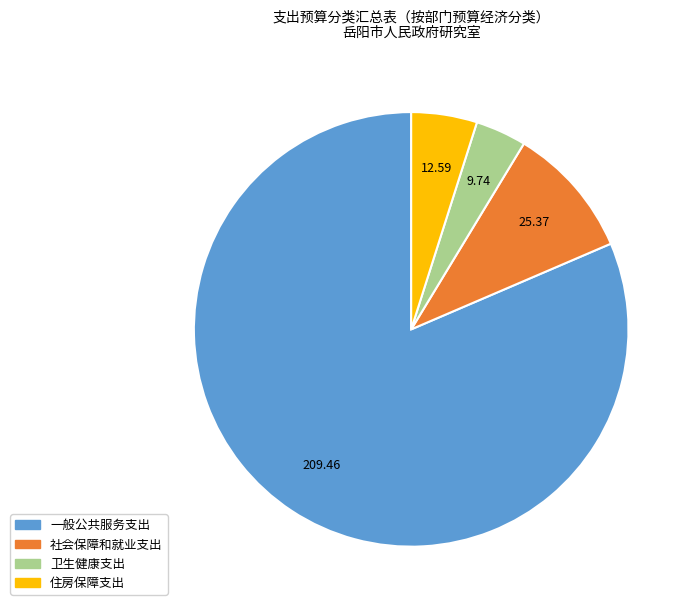

Do 卫生健康支出 and 社会保障和就业支出 together represent more than half of the pie?

No